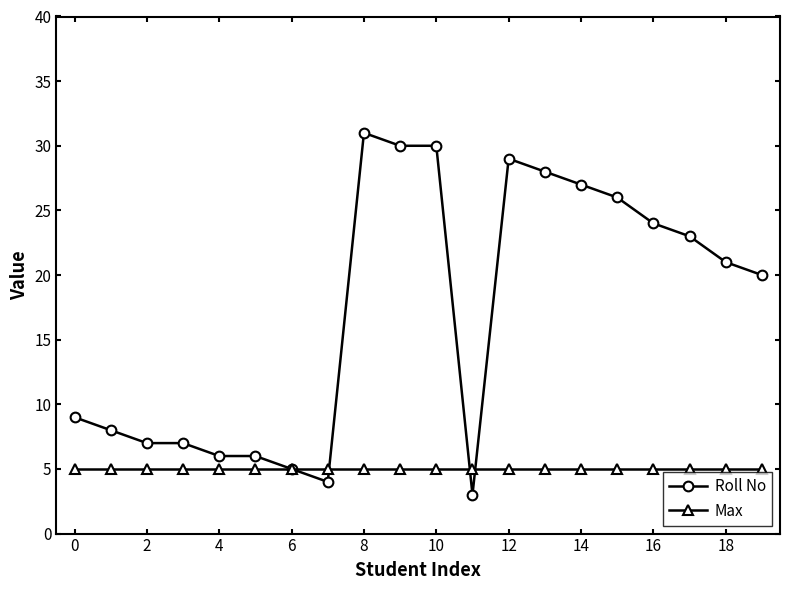

At how many categories does at least one series exceed 17?

11